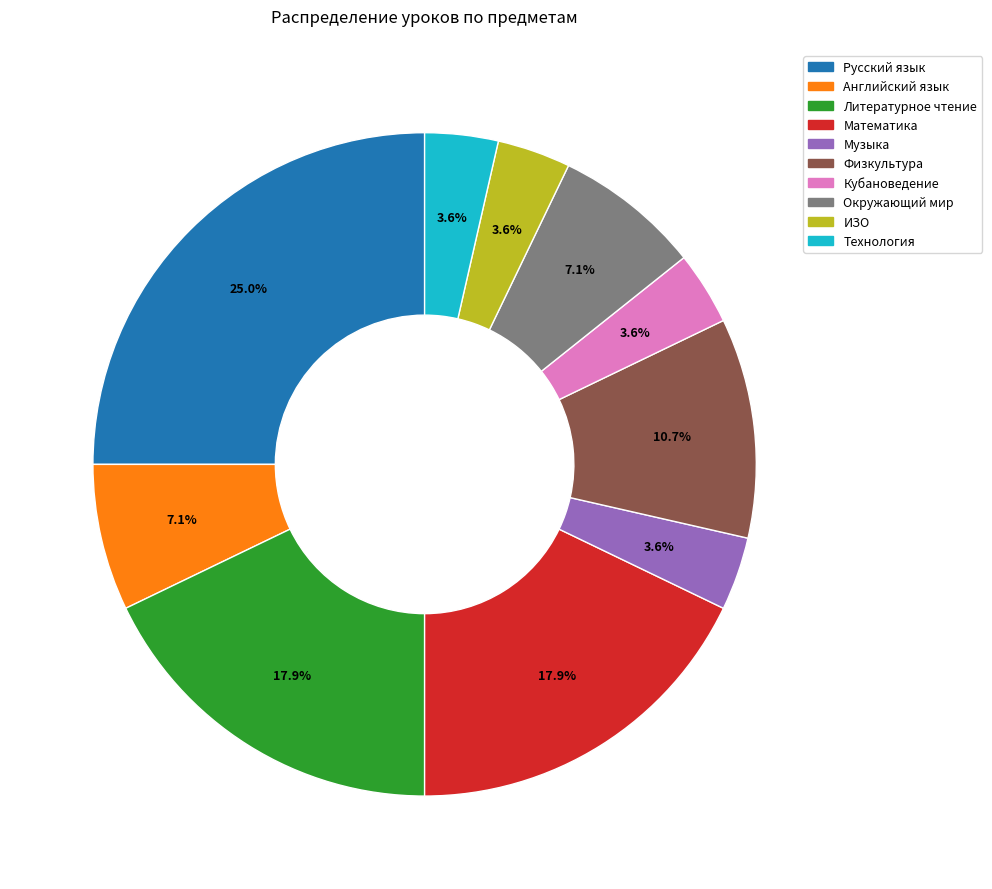

What is the ratio of the value at Музыка to the value at Кубановедение?

1.0